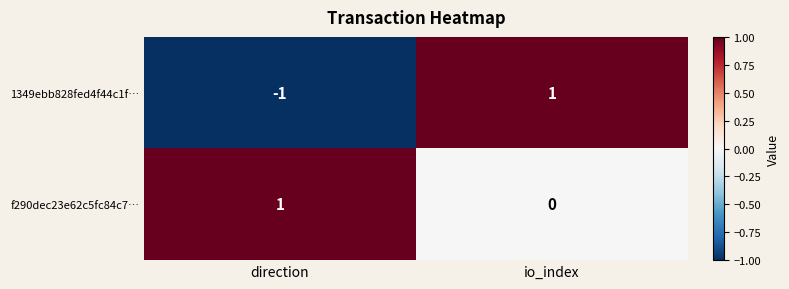

Is the value of f290dec23e62c5fc84c7… at io_index greater than the value of 1349ebb828fed4f44c1f… at direction?

Yes